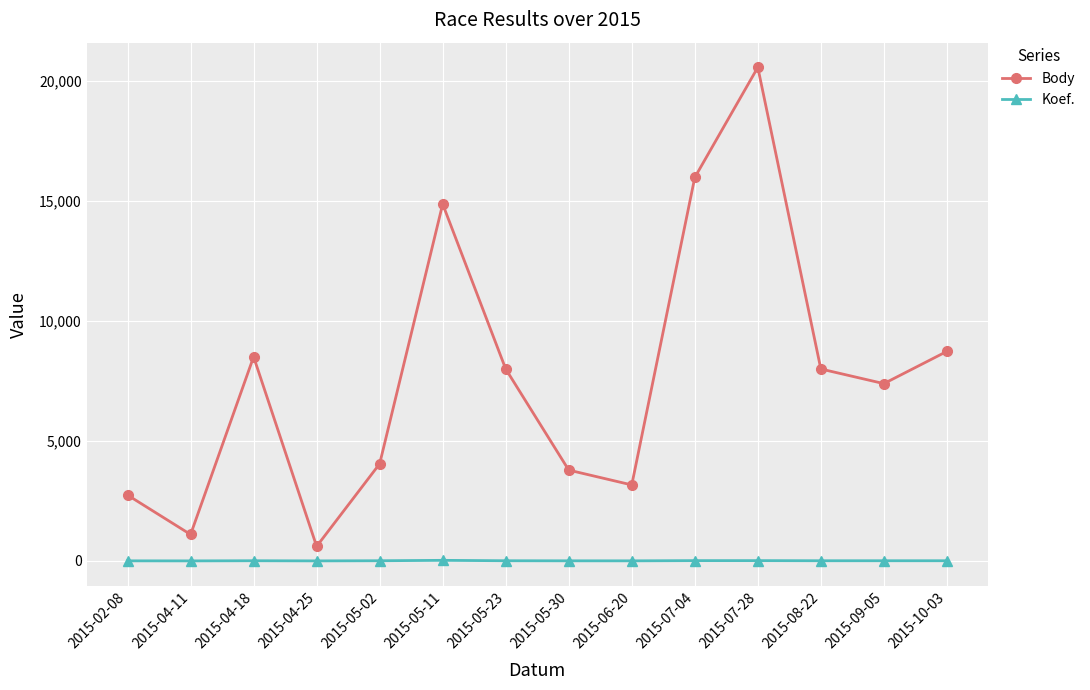

What is the sum of the Koef. values at 2015-02-08 and 2015-04-25?

4